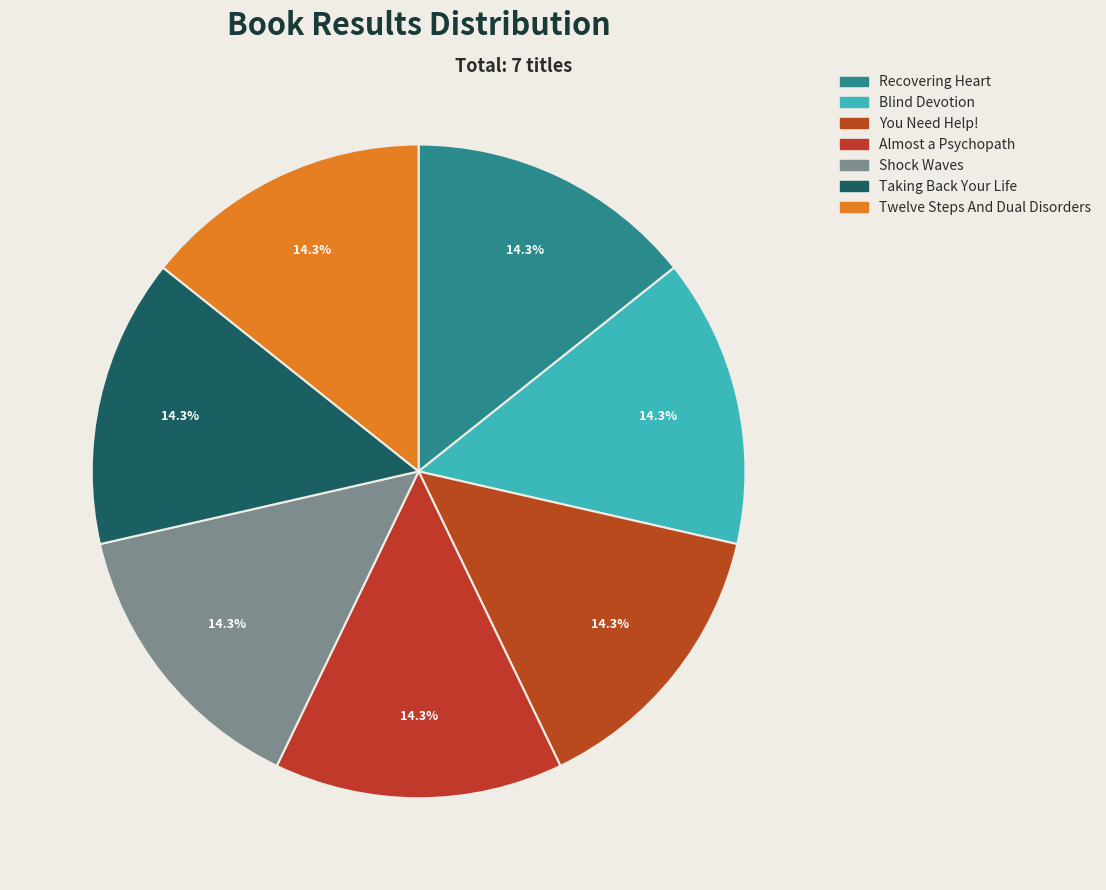

Rank the categories by value from highest to lowest.

Taking Back Your Life, You Need Help!, Recovering Heart, Blind Devotion, Almost a Psychopath, Shock Waves, Twelve Steps And Dual Disorders